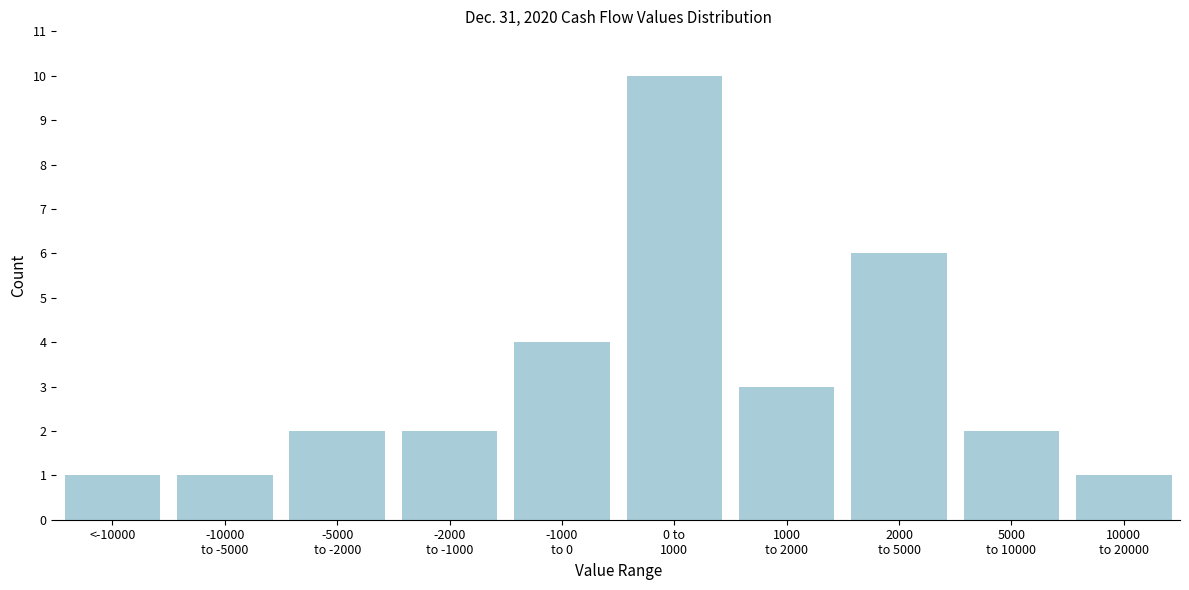

Reading left to right, what are all the values shown in this chart?

1	1	2	2	4	10	3	6	2	1